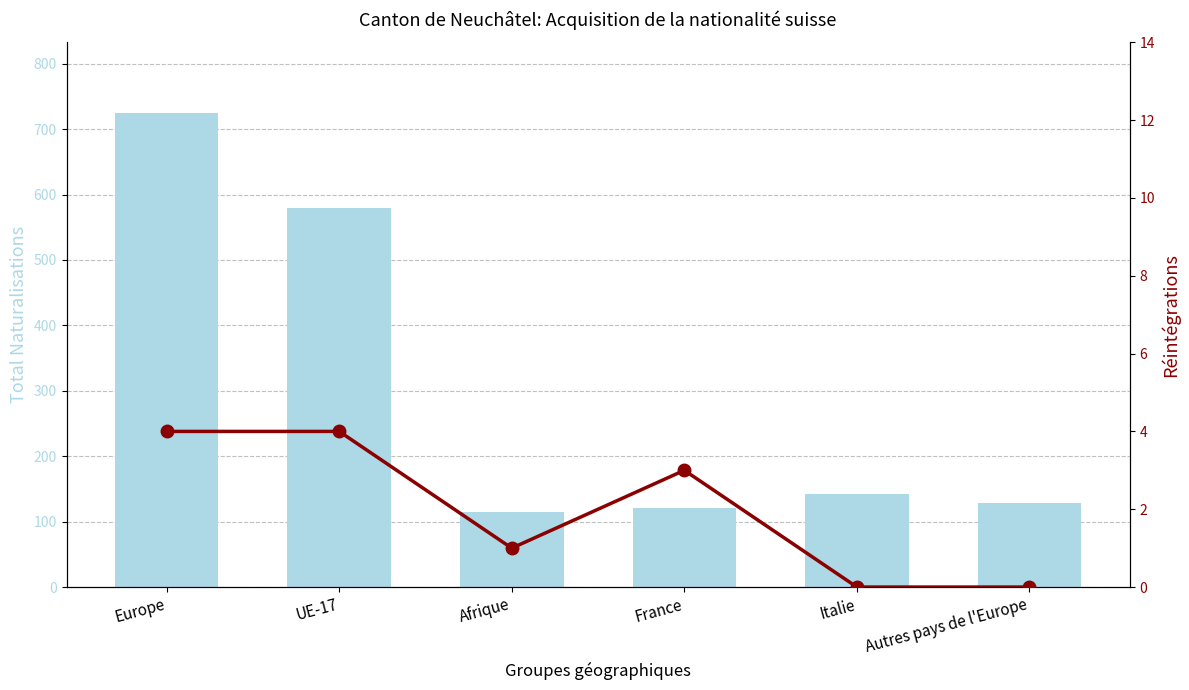

How many categories are shown in the chart?

6